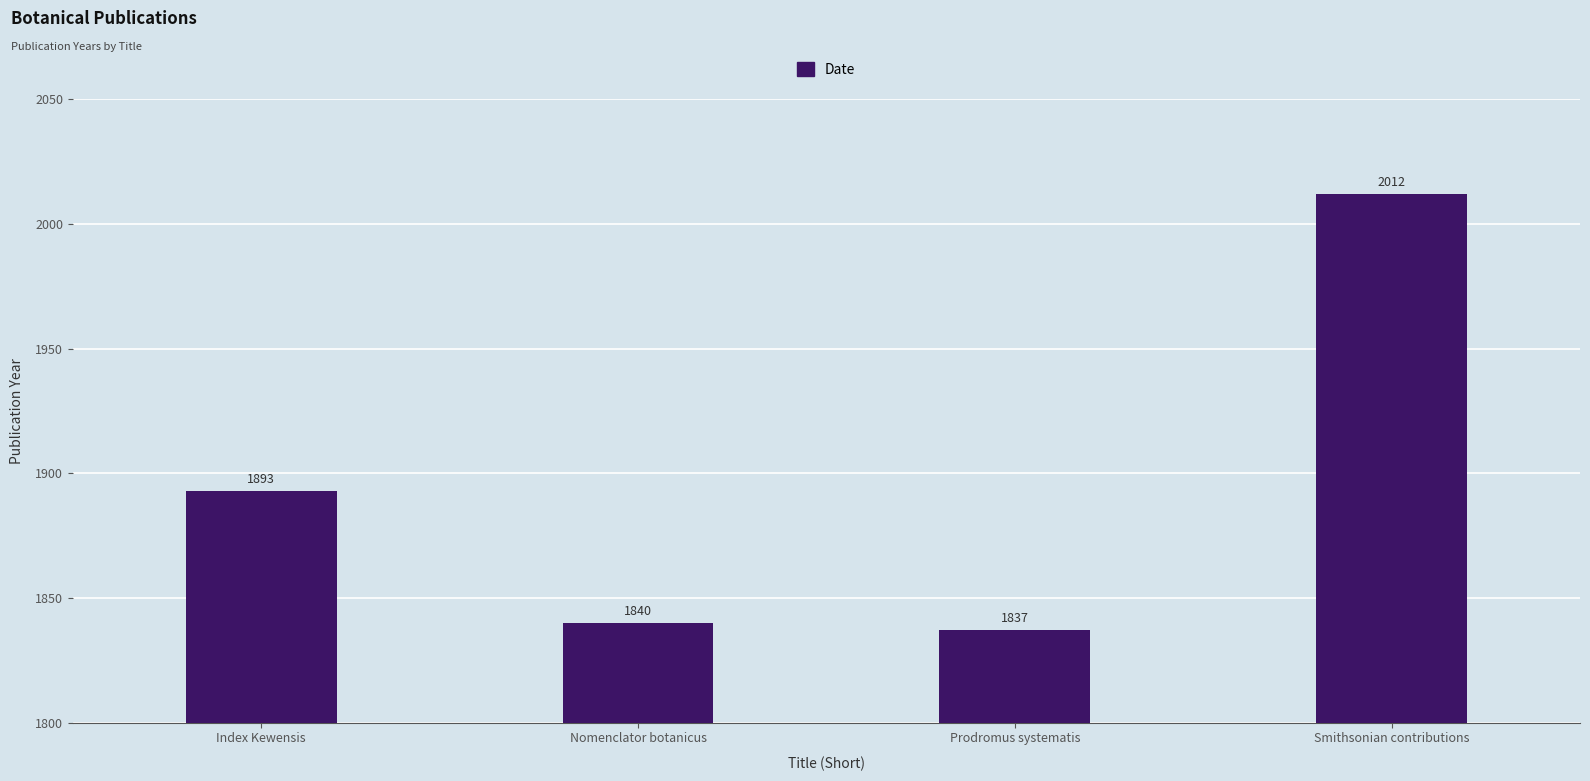

What position from the right is Smithsonian contributions?

1